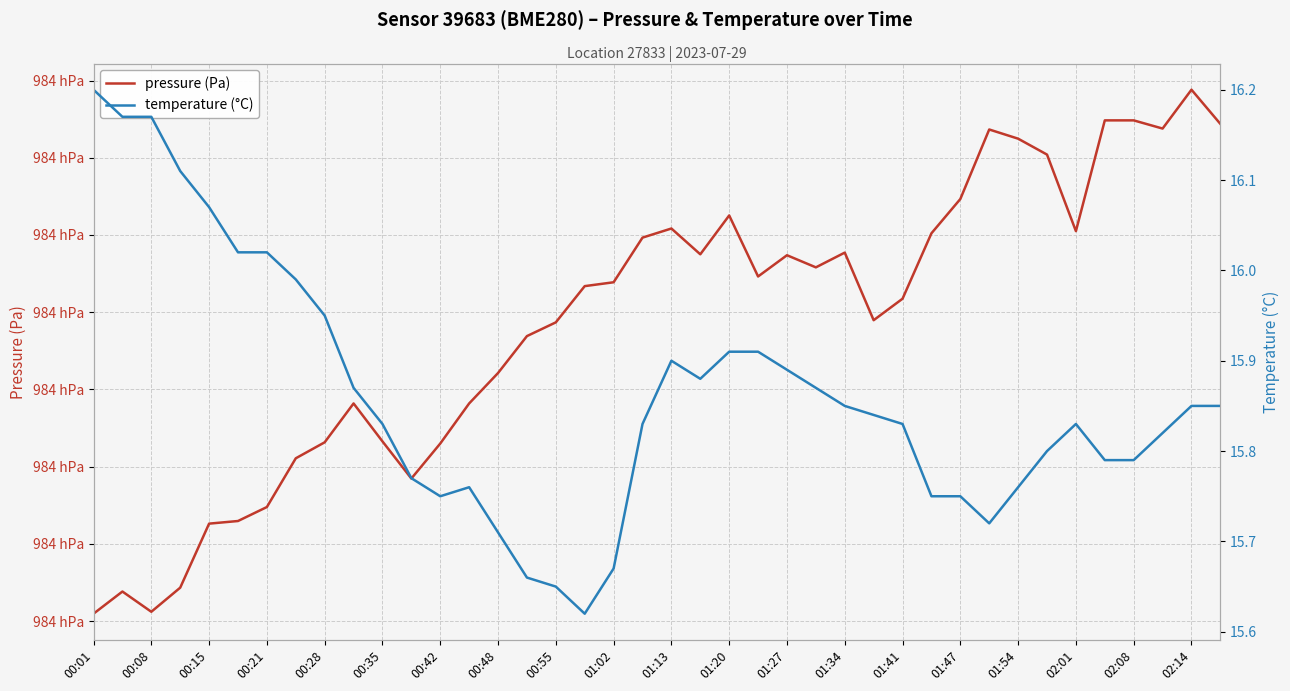

The pressure (Pa) series shows 98373.2 at 00:28. True or false?

True